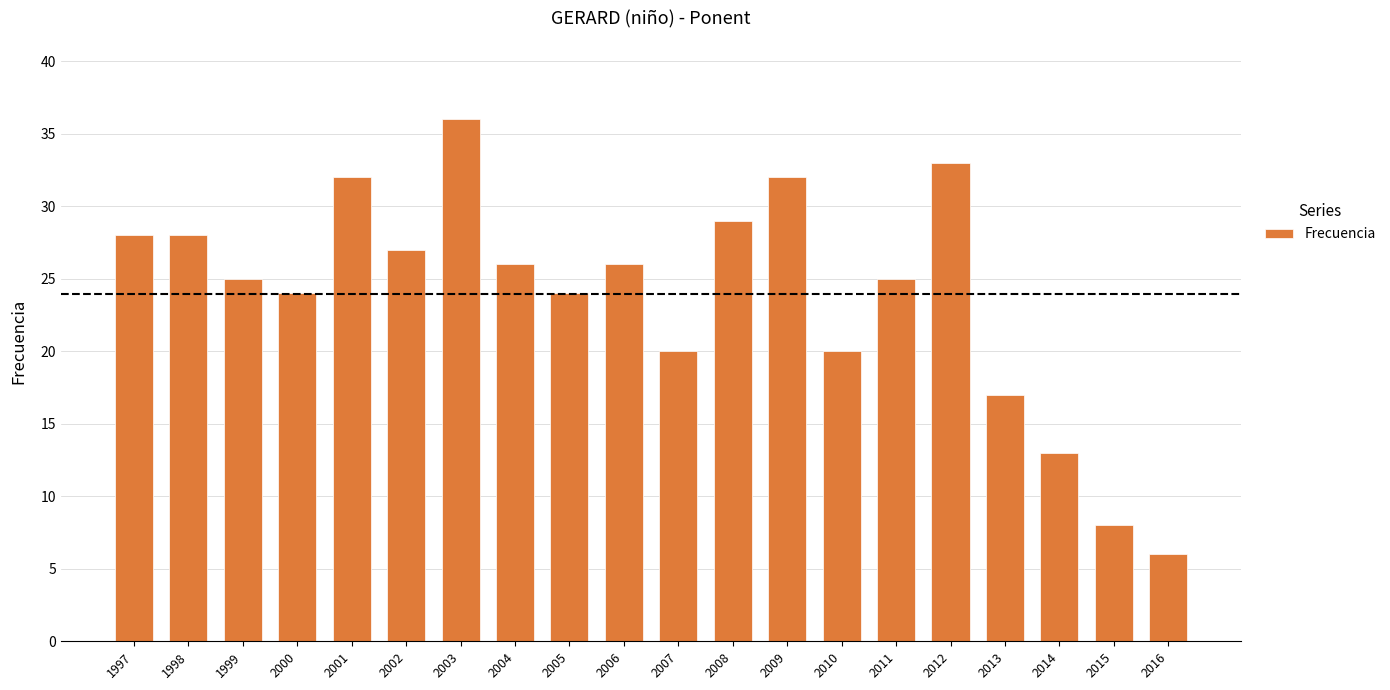

What is the smallest value displayed?

6